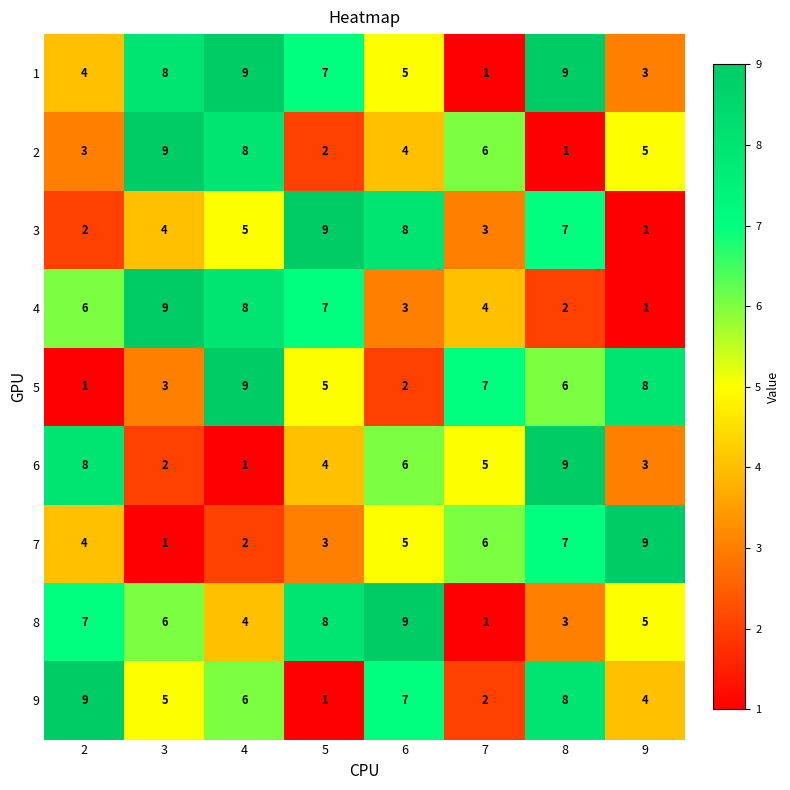

At which label does 9 reach its minimum?

5